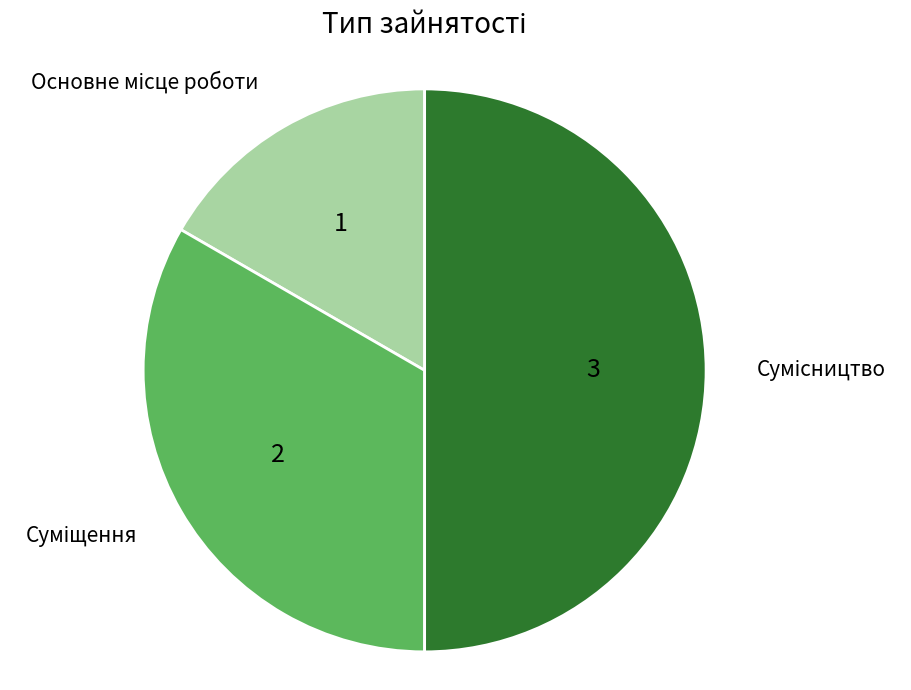

True or false: Сумісництво accounts for 43% of the total.

False